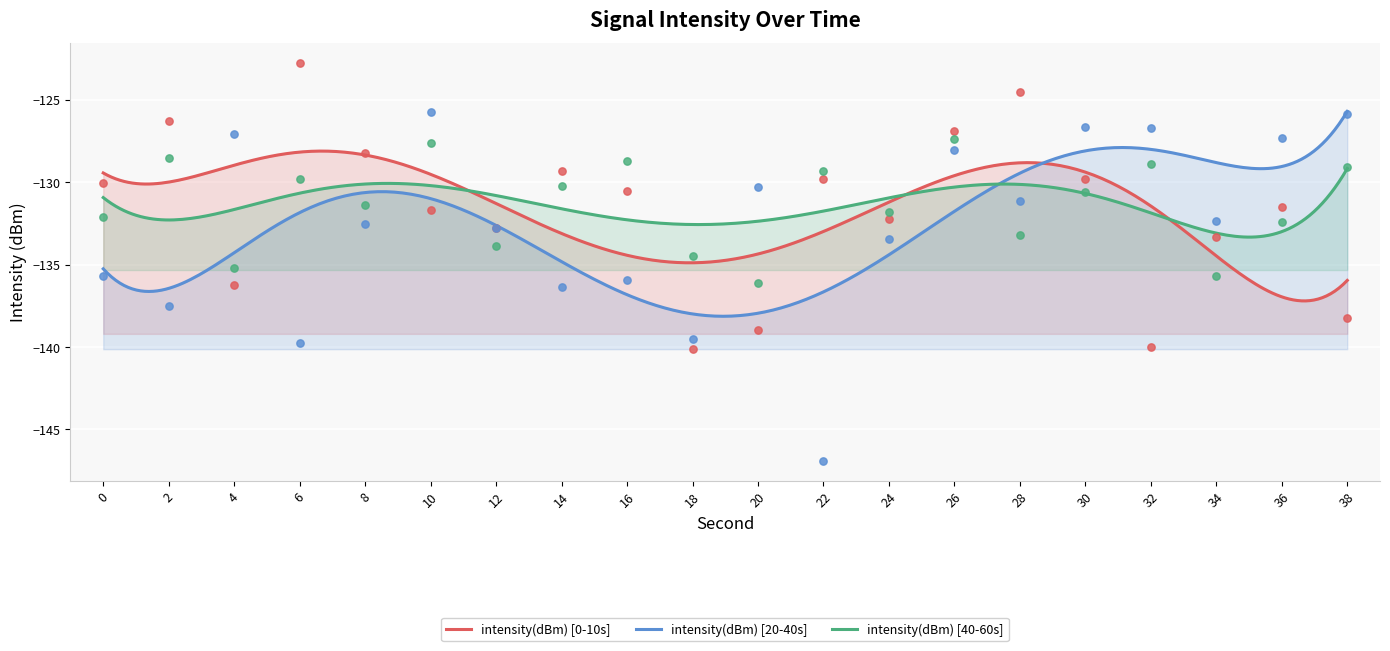

At how many categories does at least one series exceed -128?

10